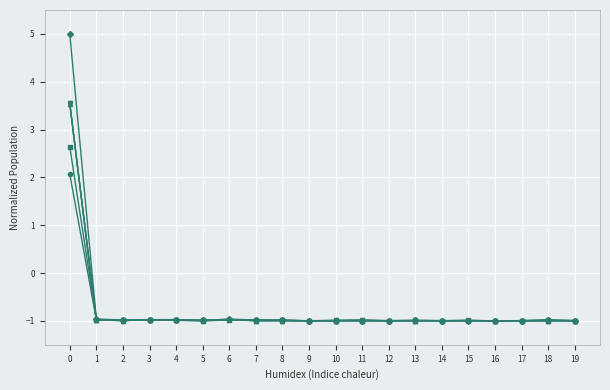

How many lines are shown in the chart?

6